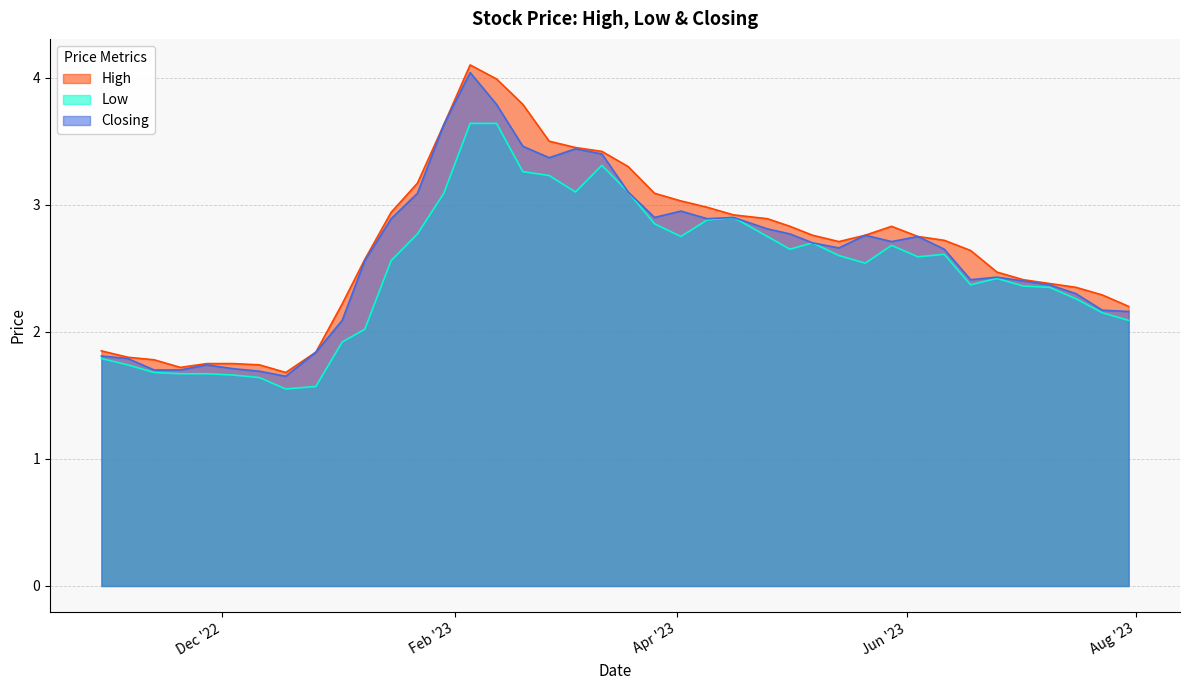

What is the sum of the High values at 15/01/2023 and 28/05/2023?

5.8